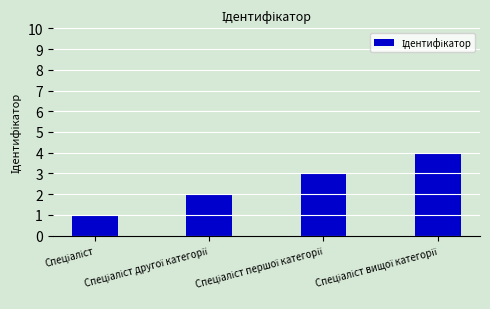

What is the difference between the maximum and minimum values?

3